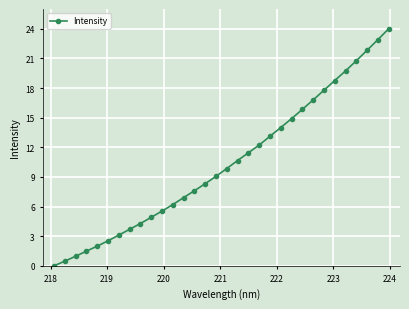

True or false: the data has more than 2 interior local peaks.

False